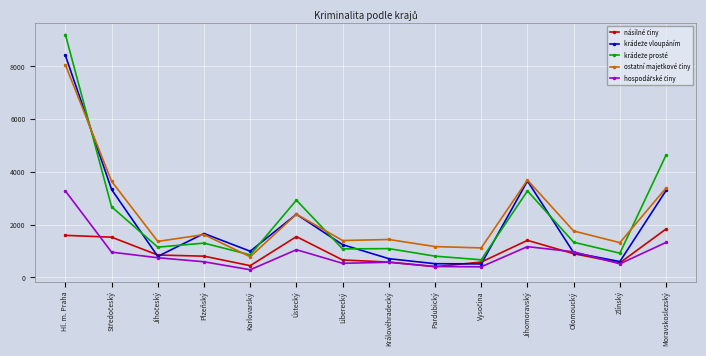

At how many categories does at least one series exceed 3456?

4